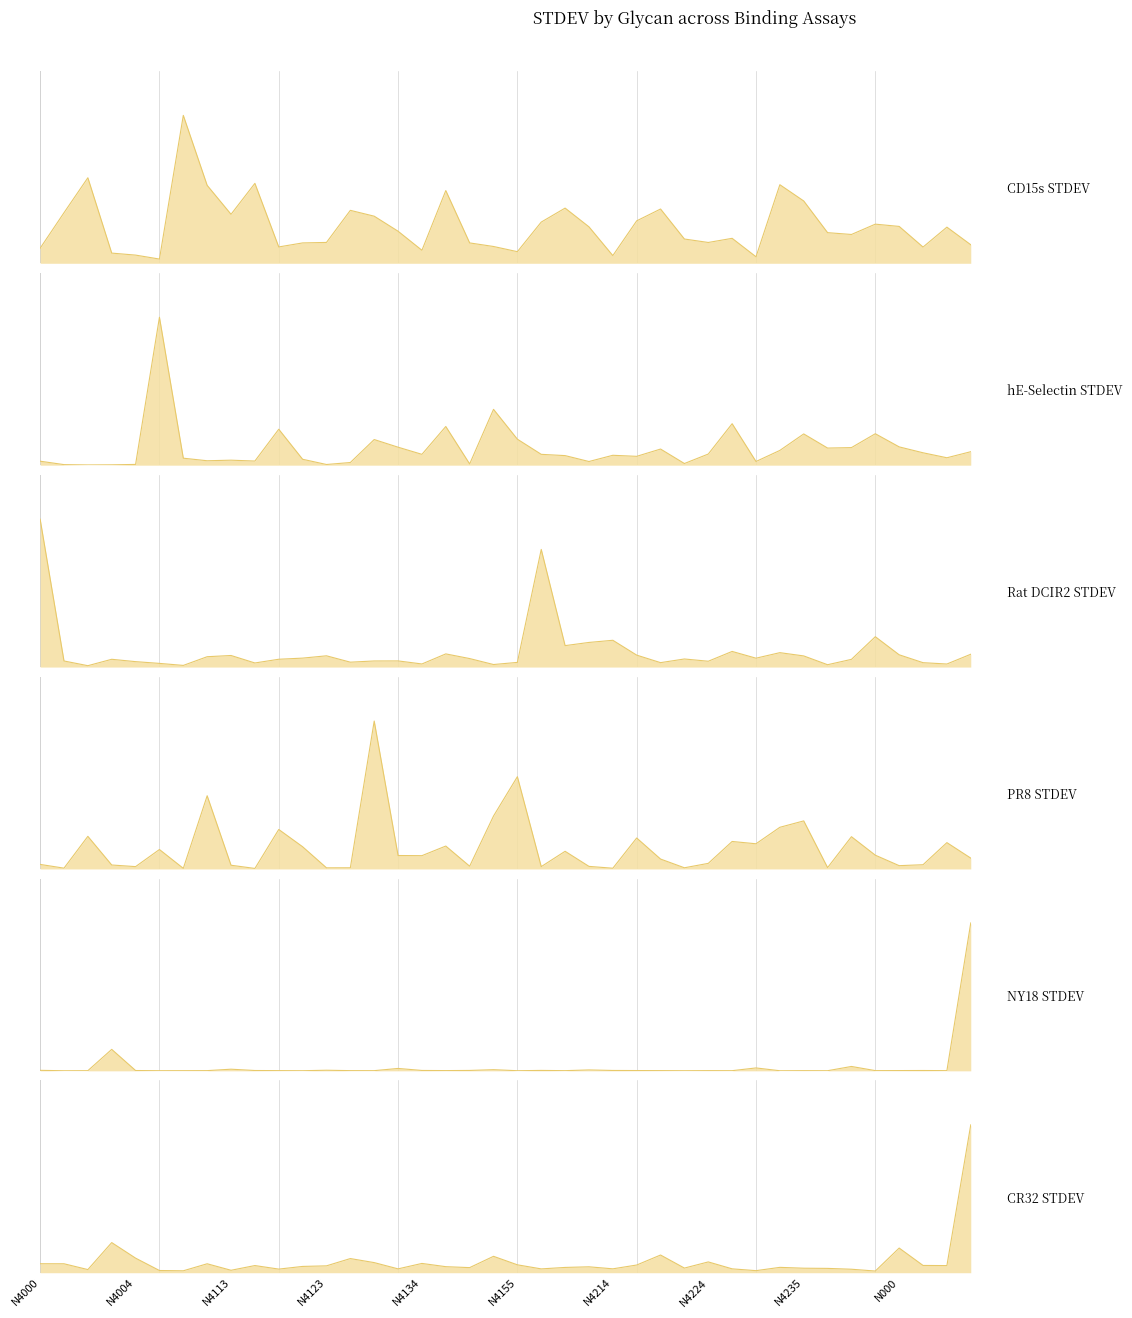

True or false: CD15s STDEV has more than 0 points higher than both neighbors.

True